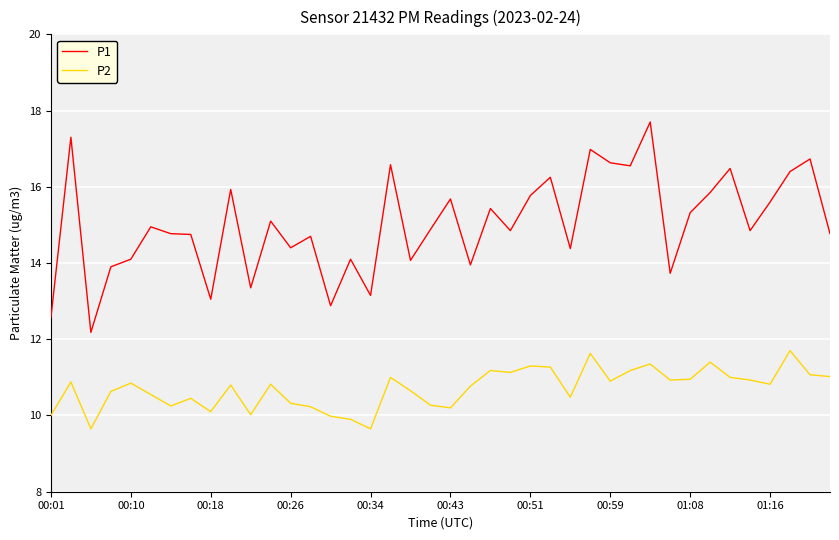

Count the number of data series in this chart.

2